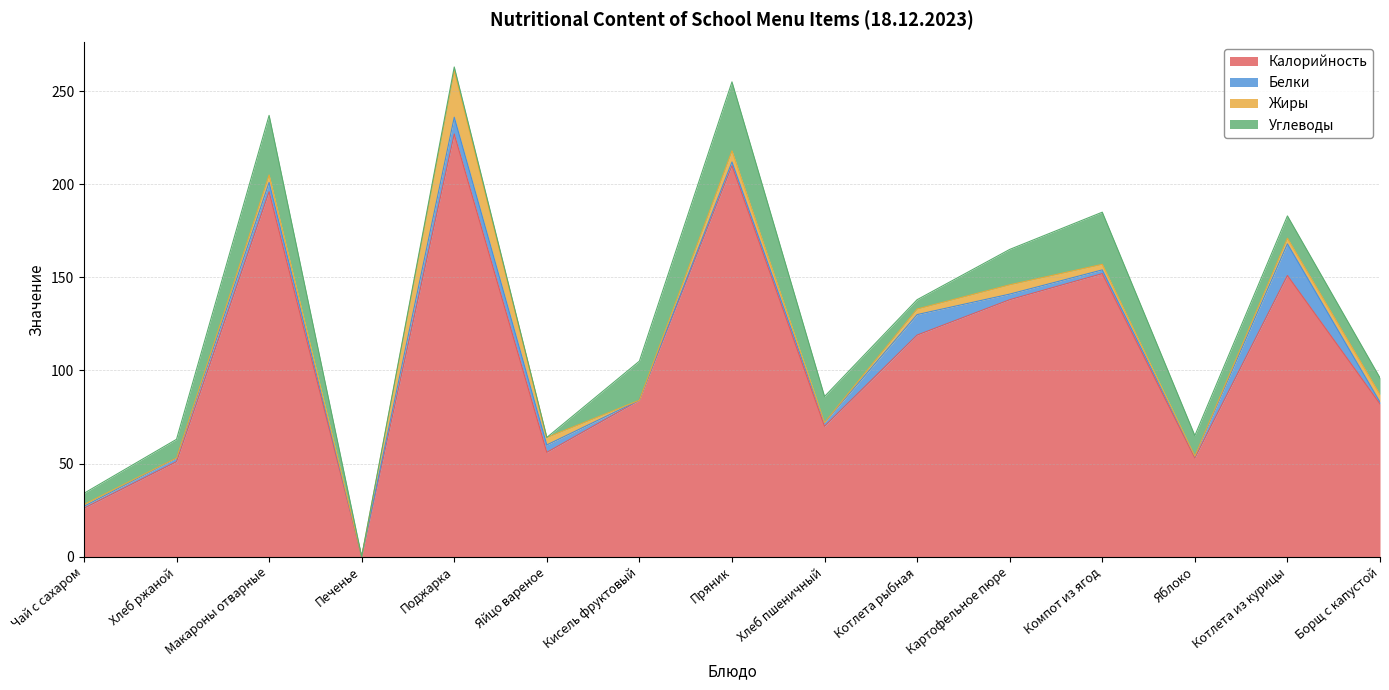

Reading left to right, what are all the values shown in this chart?

Калорийность: 26	51	196	0	227	56	84	210	70	119	138	152	53	151	82
Белки: 1	2	5	0	9	4	0	2	2	11	3	2	1	17	1
Жиры: 1	0	4	0	25	4	0	6	0	3	5	3	0	3	4
Углеводы: 6	10	32	0	2	0	21	37	14	5	19	28	11	12	9